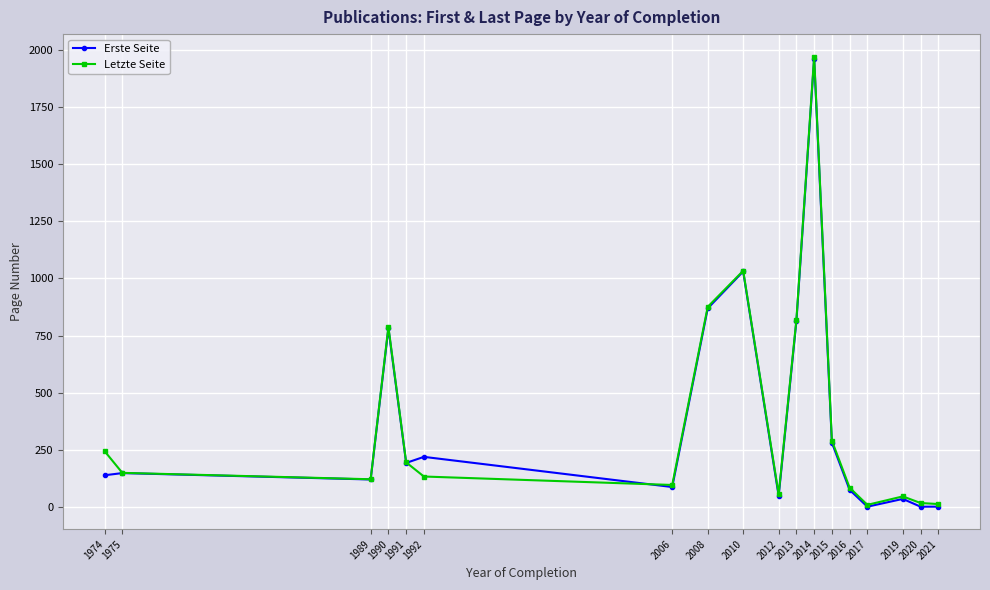

At which label does Erste Seite reach its peak?

2014